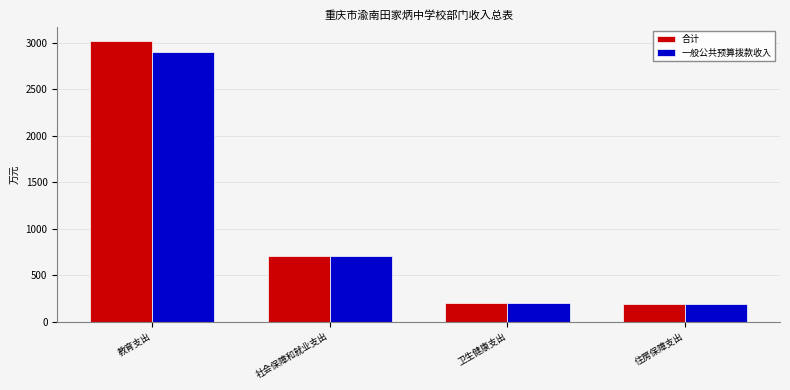

True or false: 合计 has a value of 3017.1 at 教育支出.

True